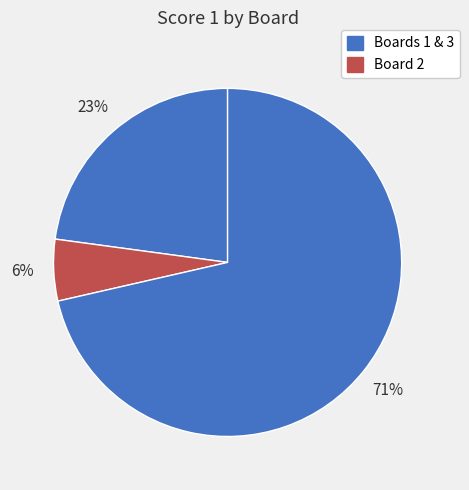

Does any single category account for the majority?

Yes